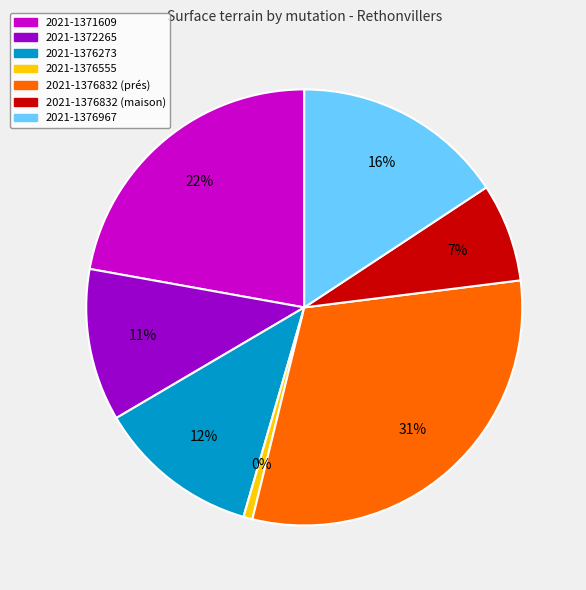

Rank the categories by value from lowest to highest.

2021-1376555, 2021-1376832 (maison), 2021-1372265, 2021-1376273, 2021-1376967, 2021-1371609, 2021-1376832 (prés)